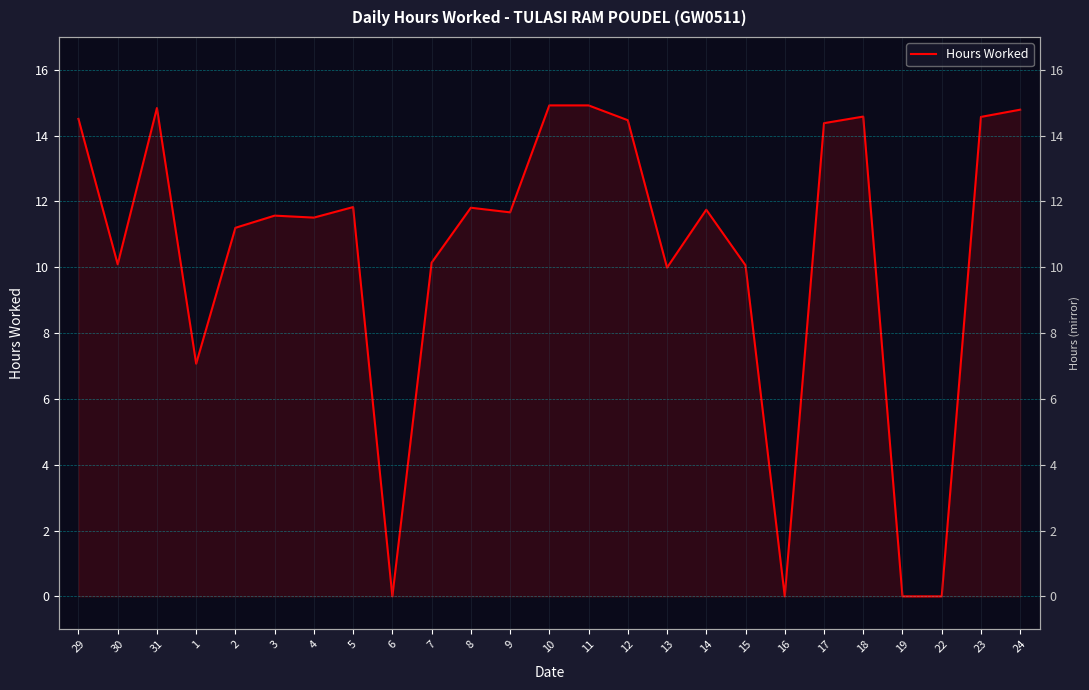

What is the difference between the values at 9 and 22?

11.7